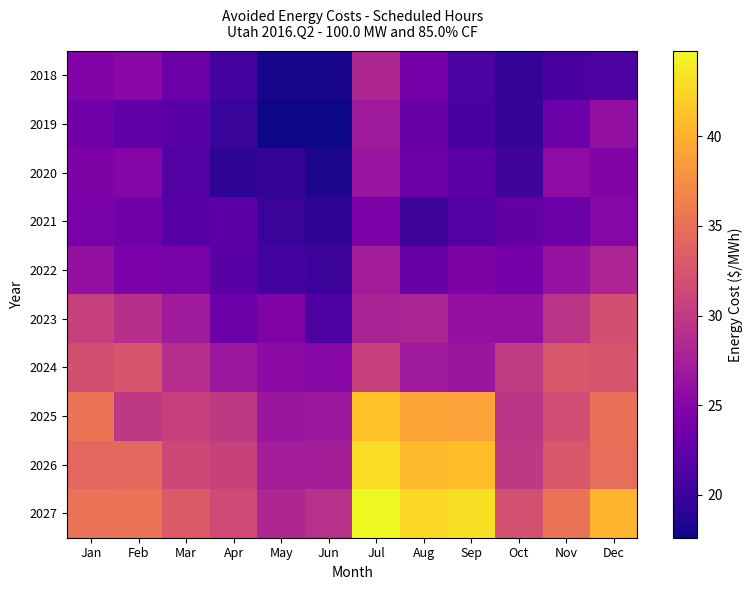

Which series has the widest spread of values?

2027